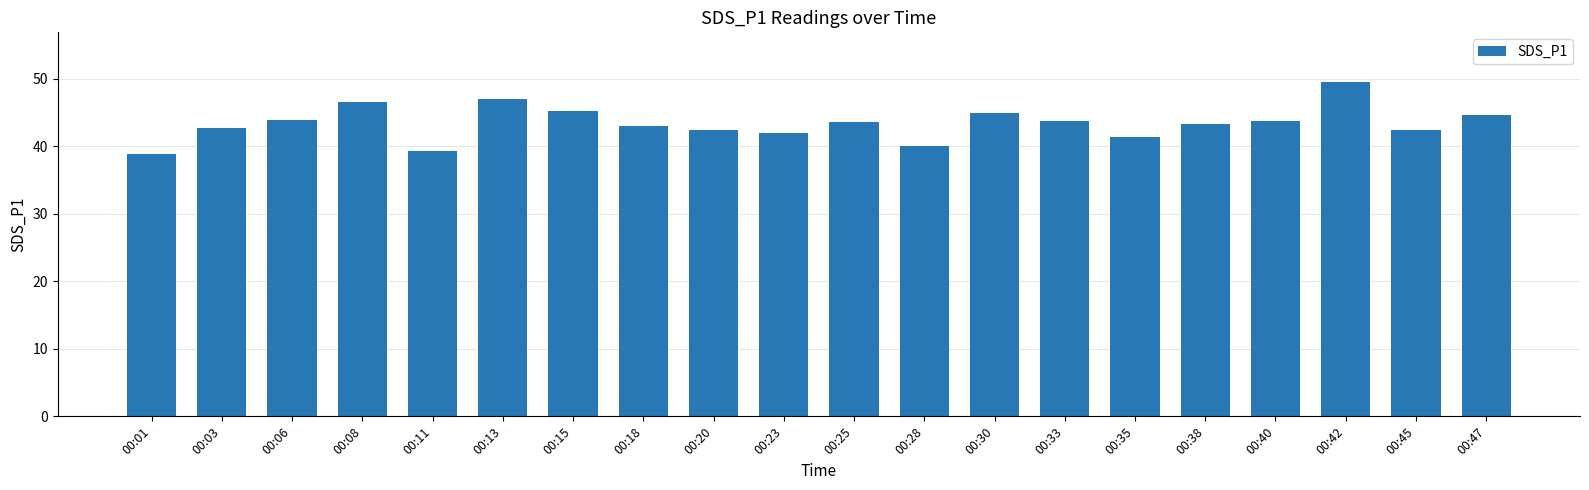

What is the smallest value displayed?

38.8